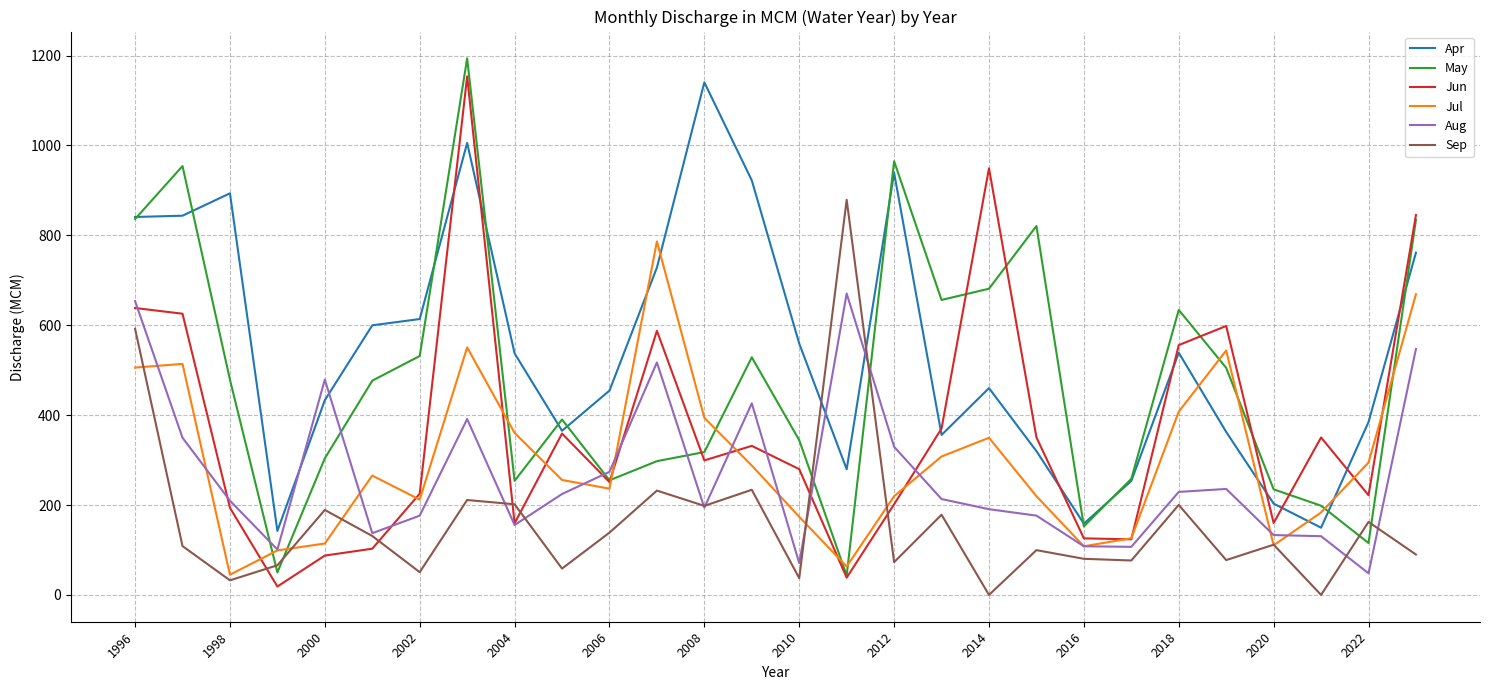

True or false: Jun has more than 0 interior local peaks.

True